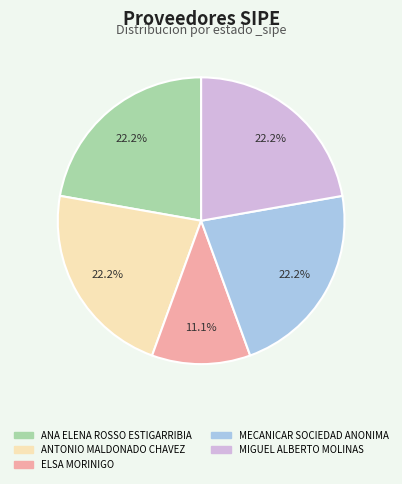

What is the ratio of the value at ANTONIO MALDONADO CHAVEZ to the value at ANA ELENA ROSSO ESTIGARRIBIA?

1.0